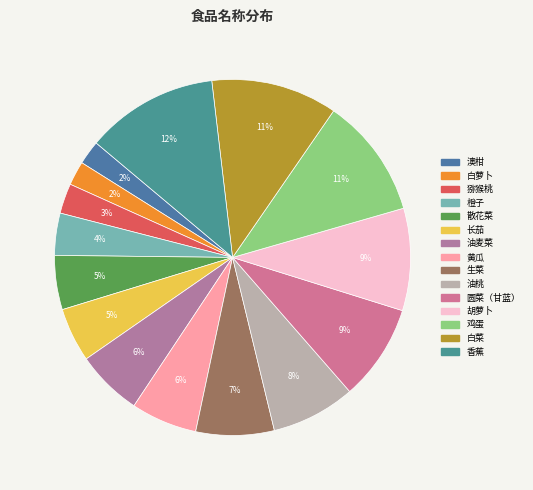

Which slice is the largest?

香蕉